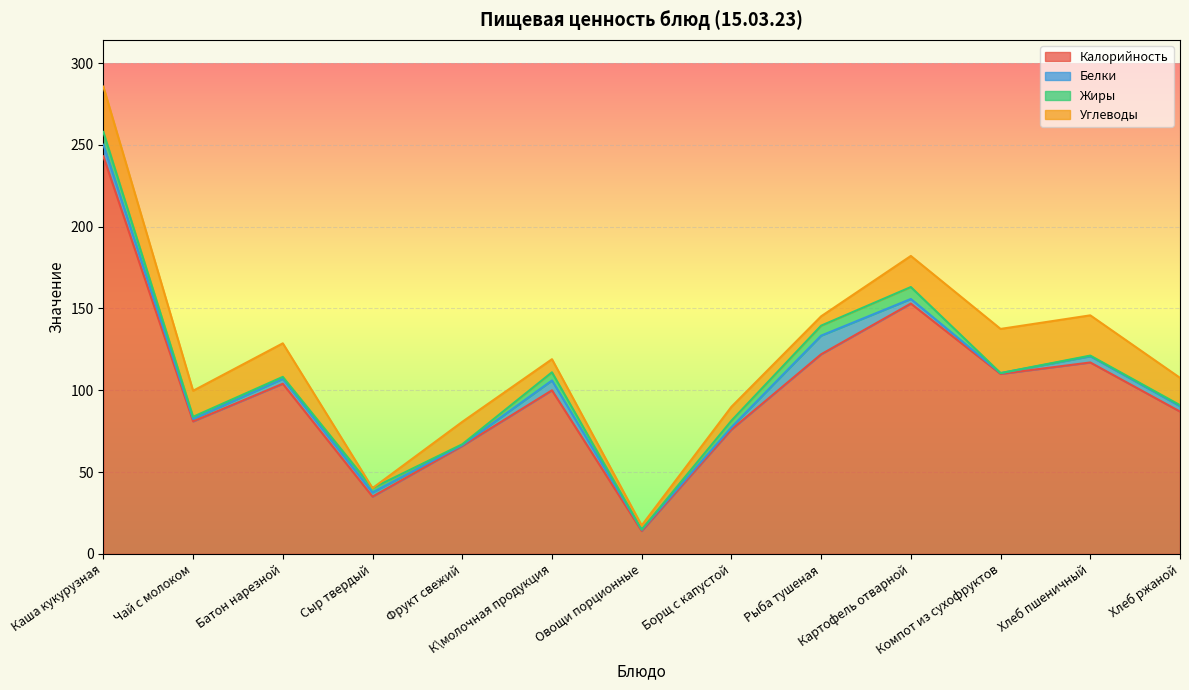

What is the minimum value for Калорийность?

14.0